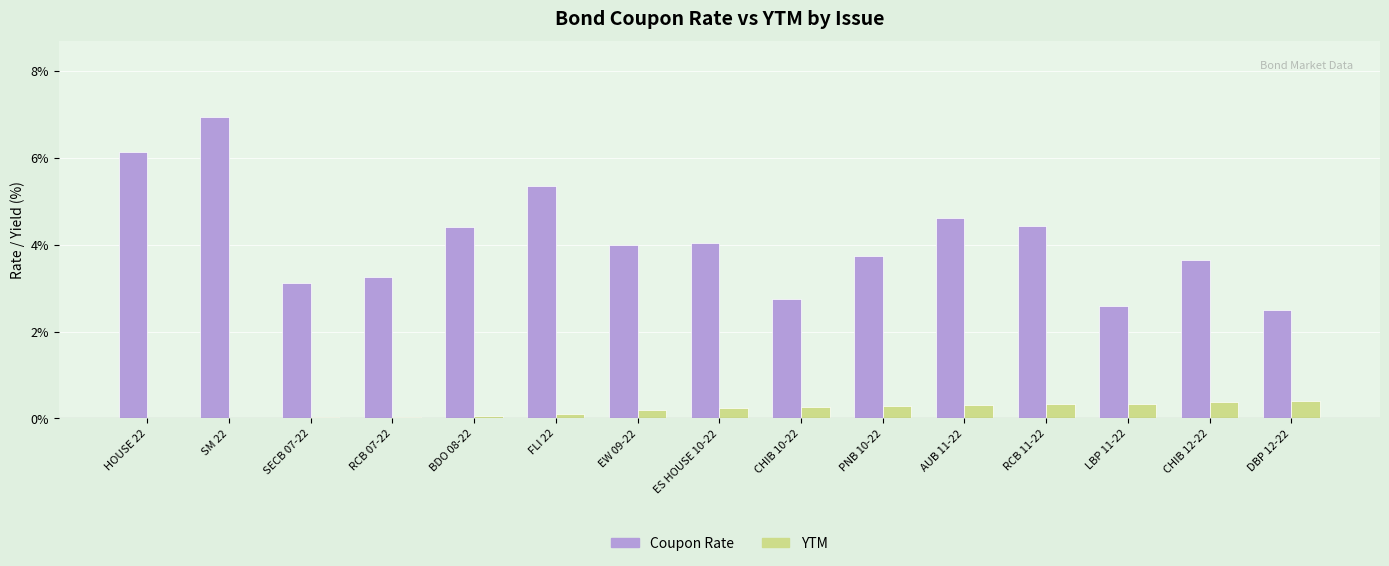

True or false: YTM has a value of 0.0 at RCB 07-22.

True